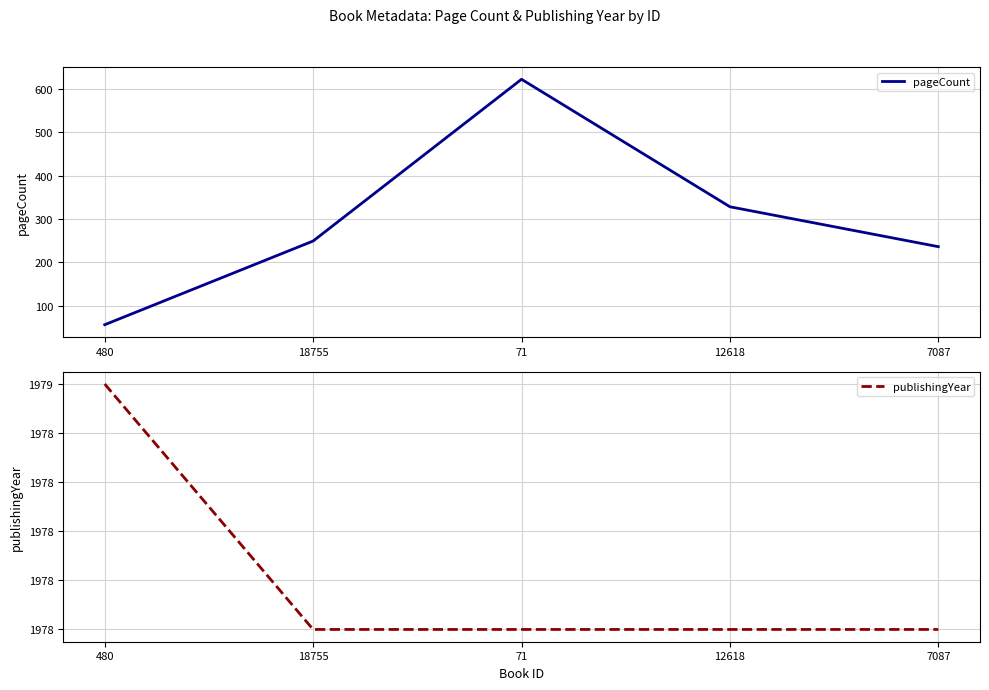

True or false: publishingYear and pageCount intersect in this chart.

False